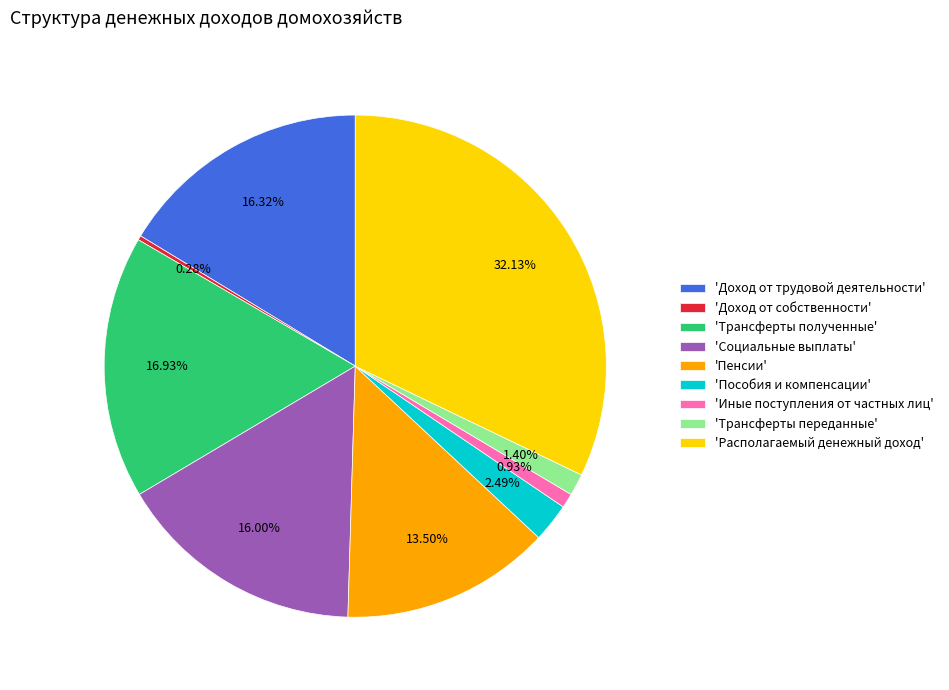

Does any single category account for the majority?

No